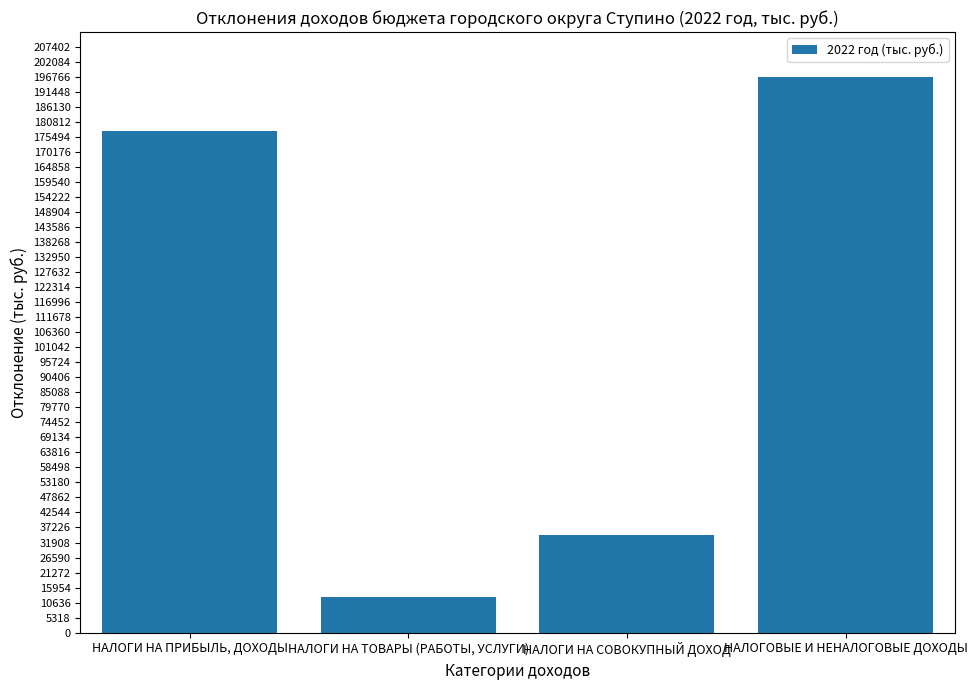

List the labels in order of value, largest first.

НАЛОГОВЫЕ И НЕНАЛОГОВЫЕ ДОХОДЫ, НАЛОГИ НА ПРИБЫЛЬ, ДОХОДЫ, НАЛОГИ НА СОВОКУПНЫЙ ДОХОД, НАЛОГИ НА ТОВАРЫ (РАБОТЫ, УСЛУГИ)